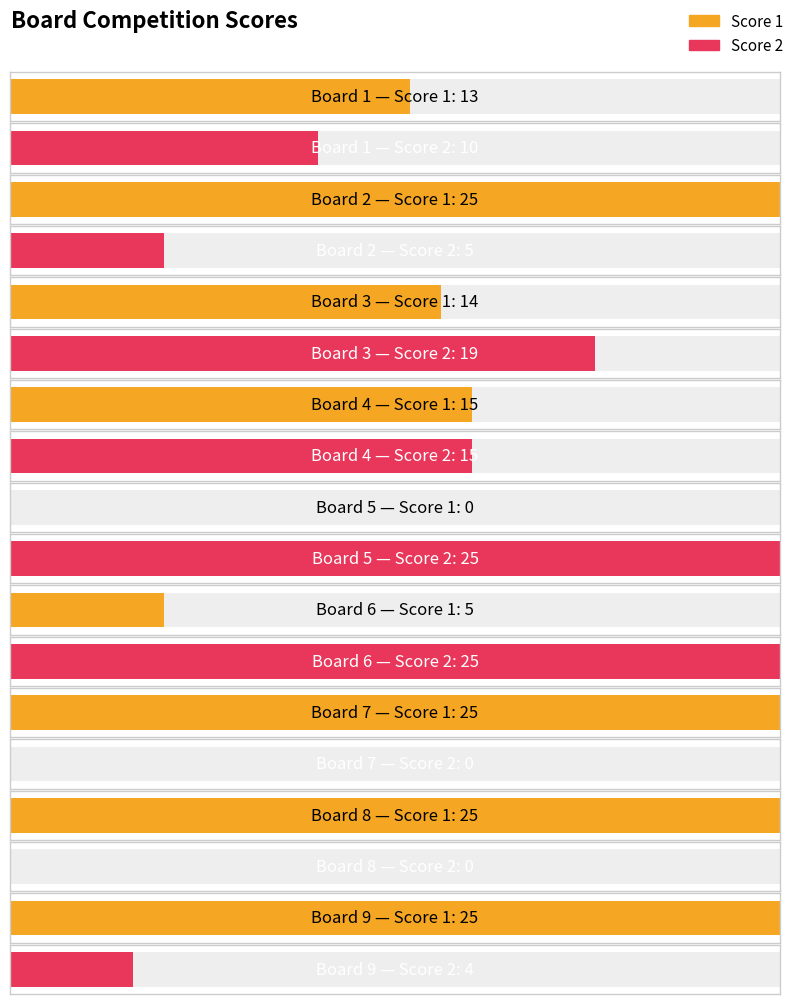

What is the difference between the Score 1 values at Board 1 and Board 6?

8